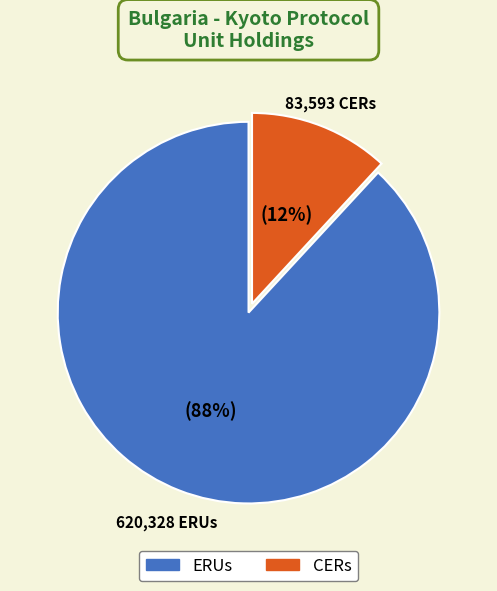

How many slices are in this pie chart?

2